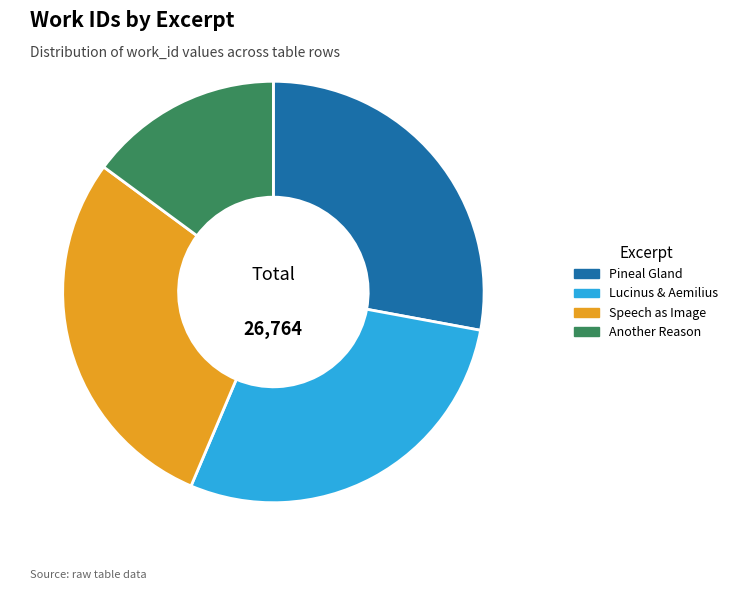

Combined, do Speech as Image and Lucinus & Aemilius account for over 50%?

Yes